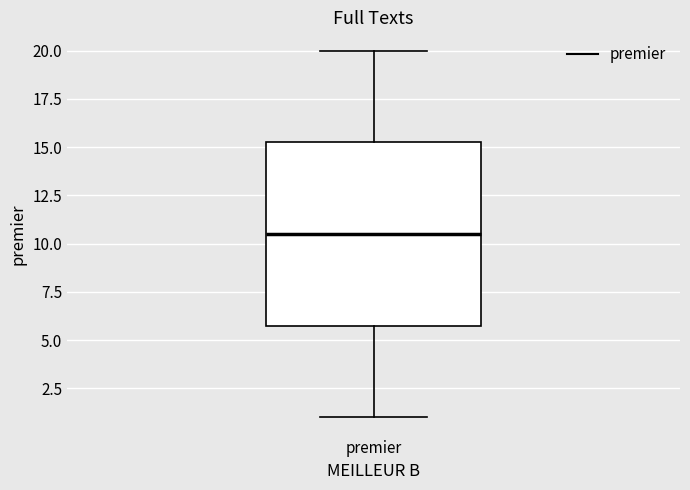

Where does the median line of the box for premier sit on the y-axis? The values are not printed on the chart, so give them approximately, as read against the axis.

10.5